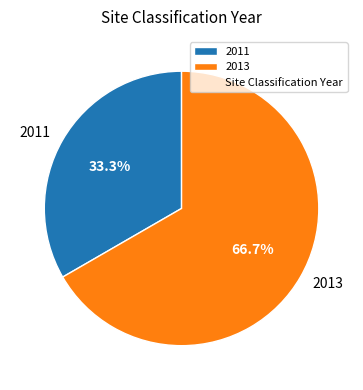

Between 2013 and 2011, which is larger?

2013